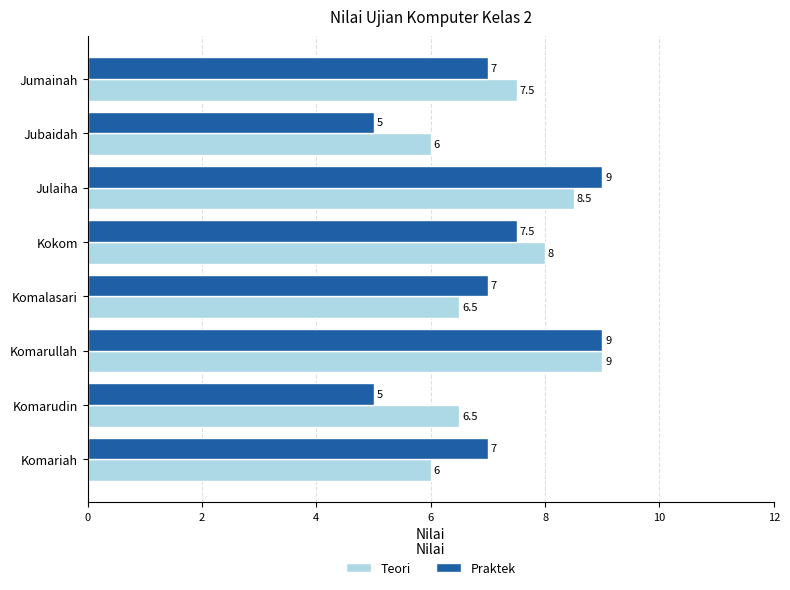

How many data points in Teori are above 7?

4